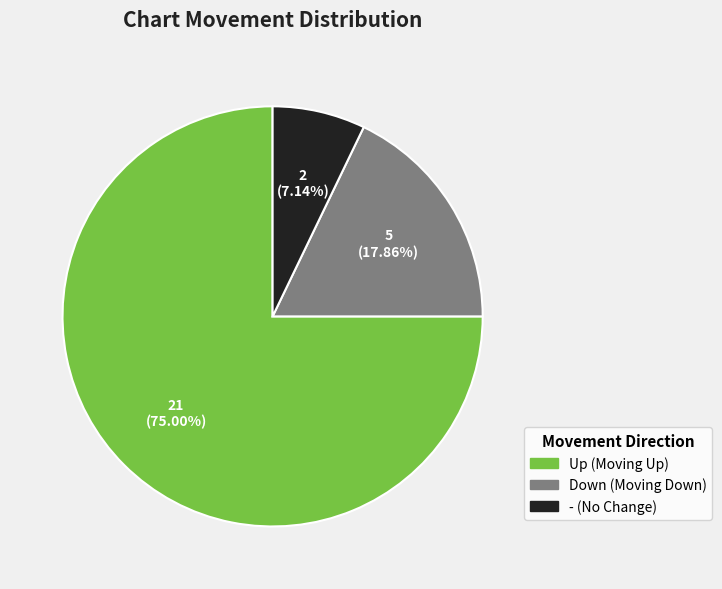

Is there any slice that represents more than half of the pie?

Yes